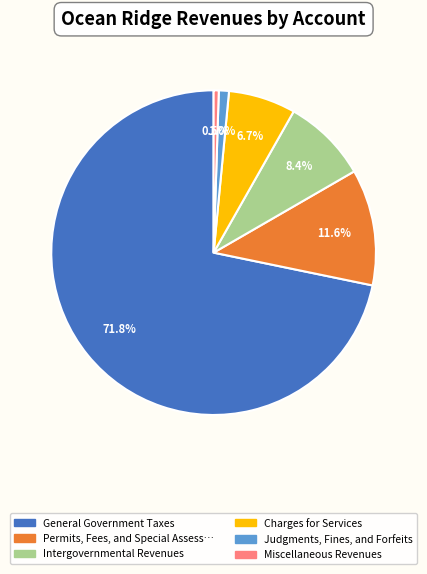

Is there any slice that represents more than half of the pie?

Yes